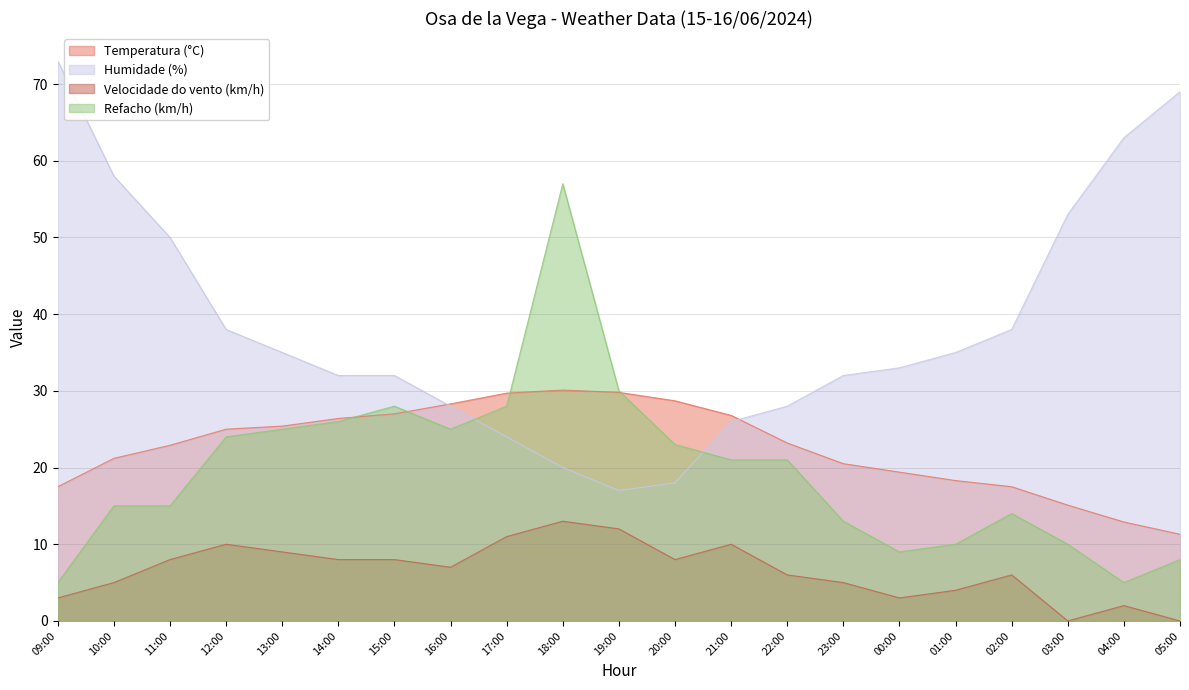

Reading right to left, list all the values displayed in this chart.

Temperatura (°C): 11.3	12.9	15.1	17.5	18.3	19.4	20.5	23.2	26.8	28.7	29.8	30.1	29.7	28.3	27.0	26.4	25.4	25.0	22.9	21.2	17.5
Humidade (%): 69.0	63.0	53.0	38.0	35.0	33.0	32.0	28.0	26.0	18.0	17.0	20.0	24.0	28.0	32.0	32.0	35.0	38.0	50.0	58.0	73.0
Velocidade do vento (km/h): 0.0	2.0	0.0	6.0	4.0	3.0	5.0	6.0	10.0	8.0	12.0	13.0	11.0	7.0	8.0	8.0	9.0	10.0	8.0	5.0	3.0
Refacho (km/h): 8.0	5.0	10.0	14.0	10.0	9.0	13.0	21.0	21.0	23.0	30.0	57.0	28.0	25.0	28.0	26.0	25.0	24.0	15.0	15.0	5.0